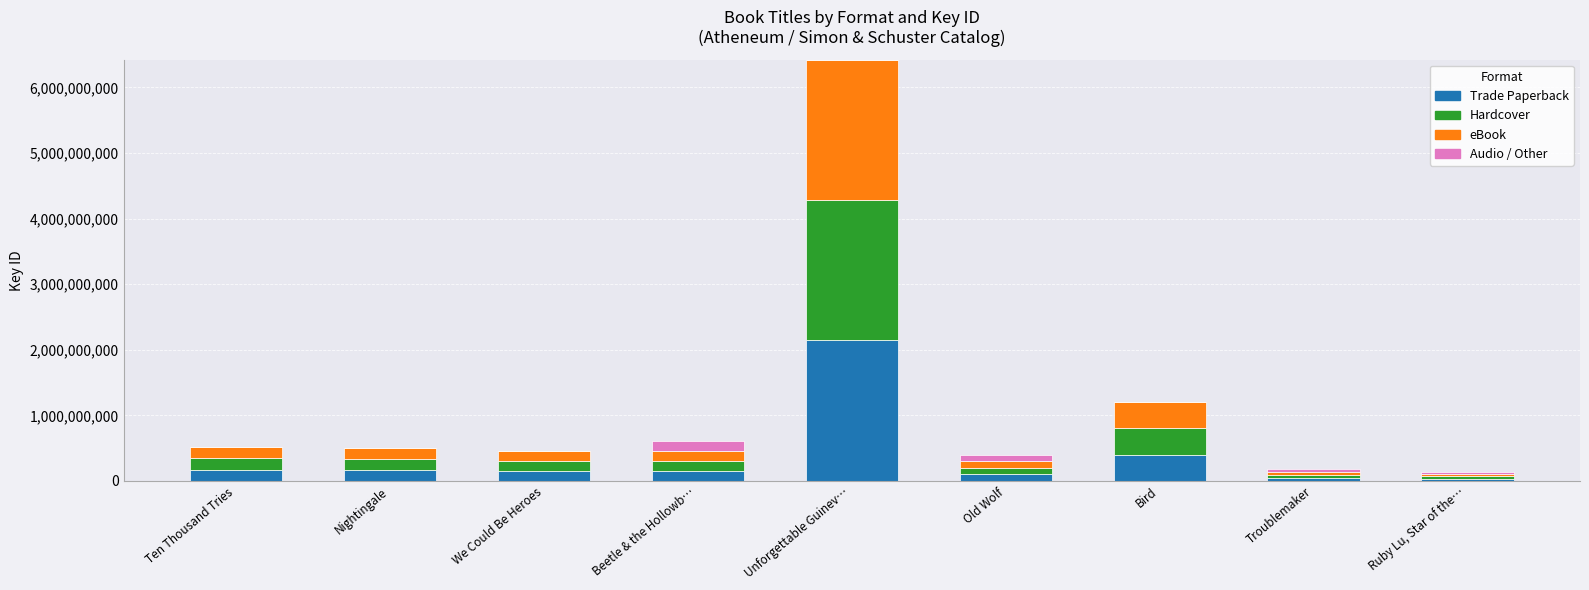

The Trade Paperback series shows 154885675 at We Could Be Heroes. True or false?

True